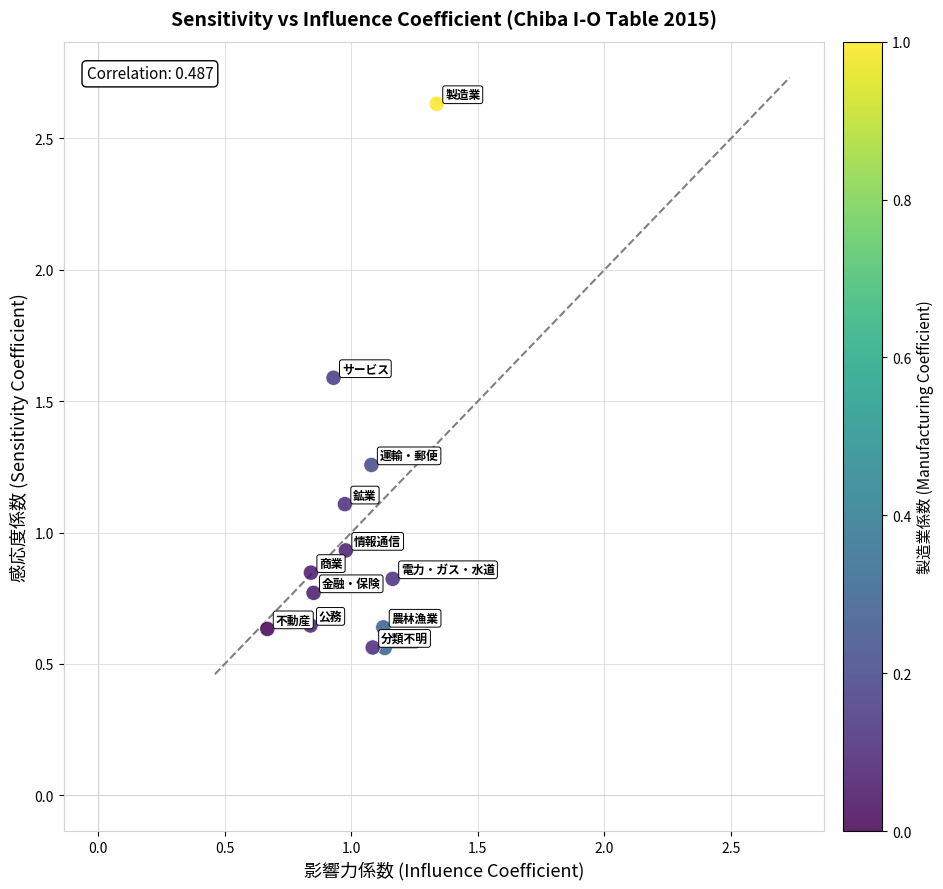

What is the range of Y values (max minus min)?

2.1